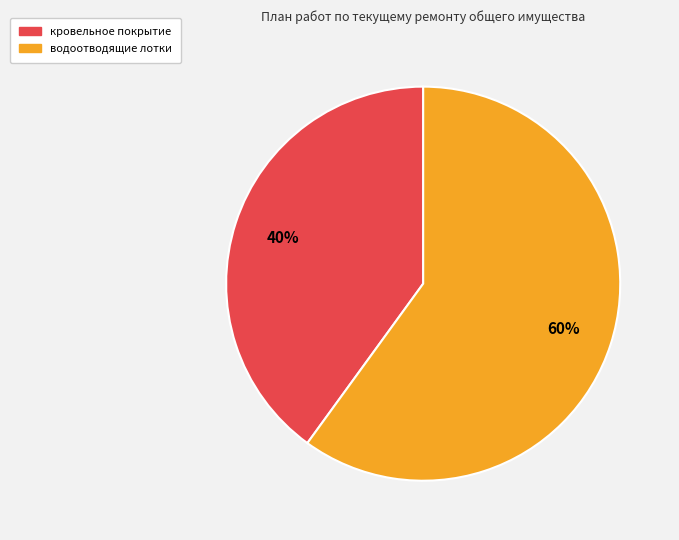

To the nearest percent, what is the average slice percentage?

50%